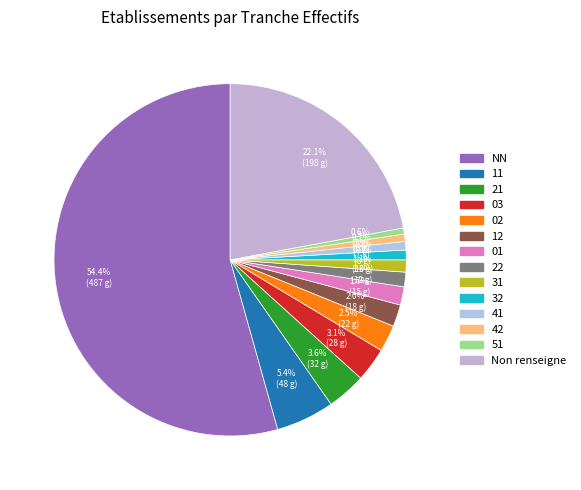

Combined, do 22 and 03 account for over 50%?

No